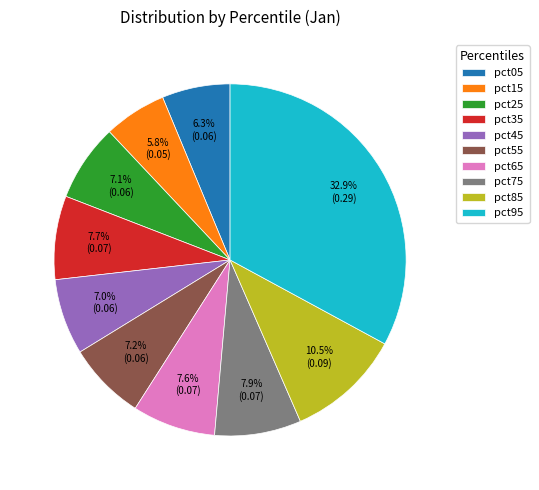

What is the largest slice in the pie chart?

pct95